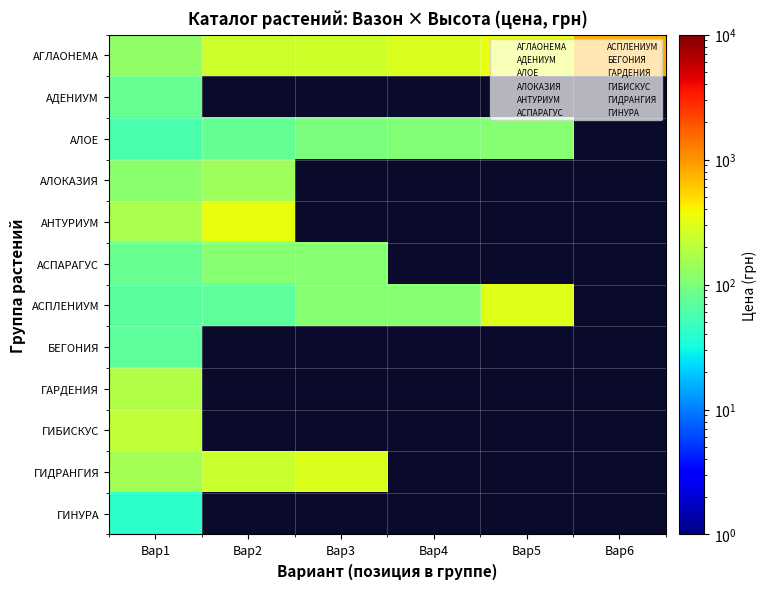

Which has a higher value, Вар2 or Вар4?

Вар4